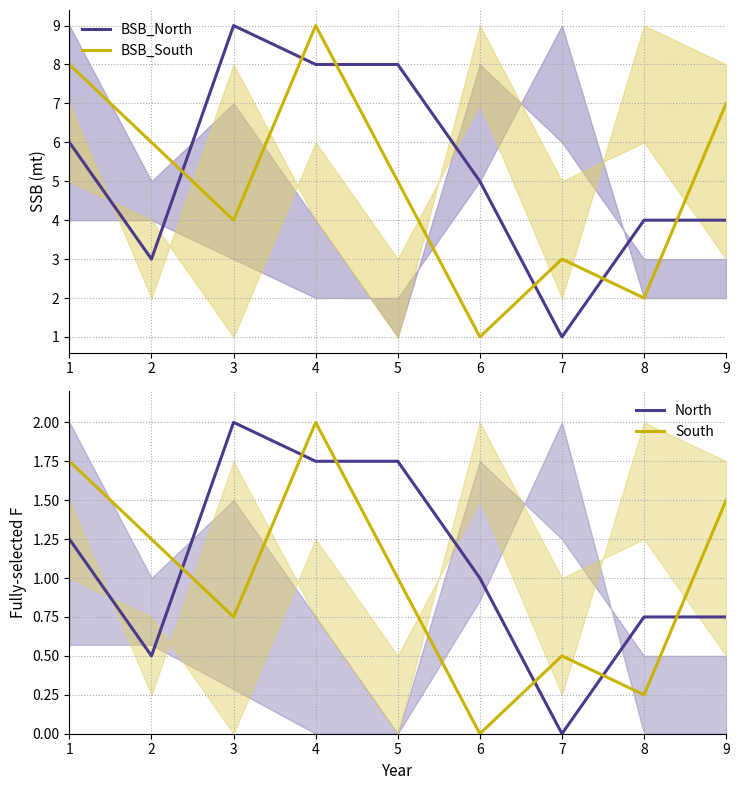

Where is the first local maximum for North?

3